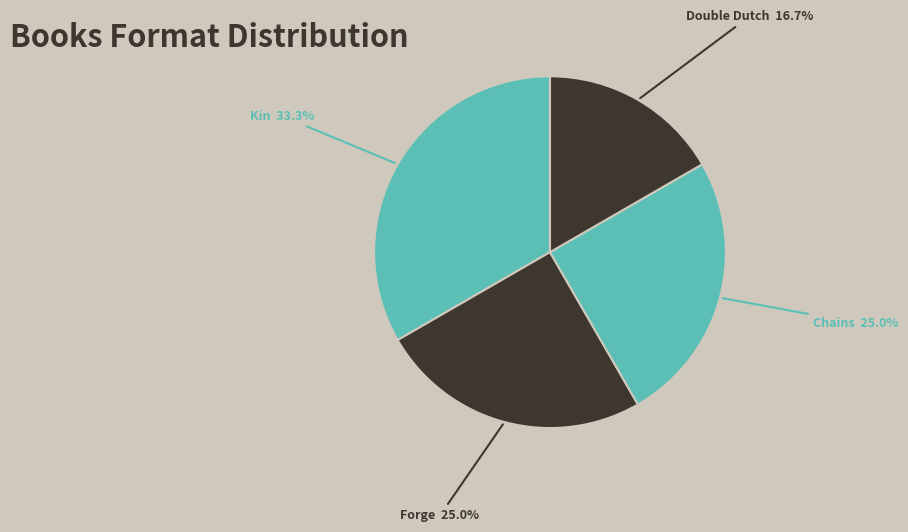

Do Forge and Kin together represent more than half of the pie?

Yes